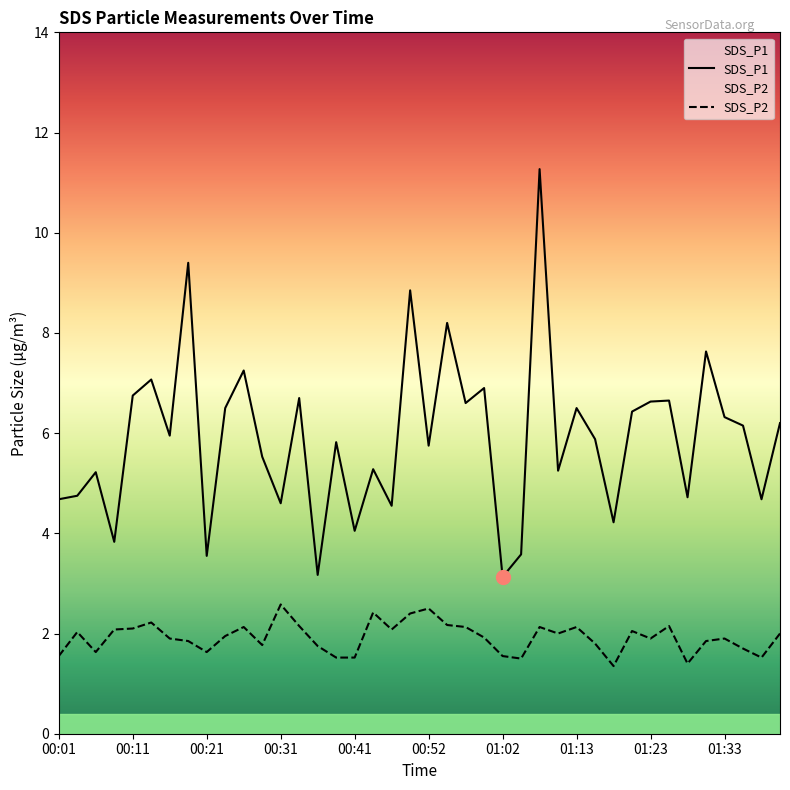

Reading right to left, extract all data points from this chart.

SDS_P1: 6.2	4.7	6.2	6.3	7.6	4.7	6.7	6.6	6.4	4.2	5.9	6.5	5.2	11.3	3.6	3.1	6.9	6.6	8.2	5.8	8.8	4.5	5.3	4.0	5.8	3.2	6.7	4.6	5.5	7.2	6.5	3.5	9.4	6.0	7.1	6.8	3.8	5.2	4.8	4.7
SDS_P2: 2.0	1.5	1.7	1.9	1.9	1.4	2.1	1.9	2.0	1.4	1.8	2.1	2.0	2.1	1.5	1.6	1.9	2.1	2.2	2.5	2.4	2.1	2.4	1.5	1.5	1.8	2.1	2.6	1.8	2.1	1.9	1.6	1.9	1.9	2.2	2.1	2.1	1.6	2.0	1.6